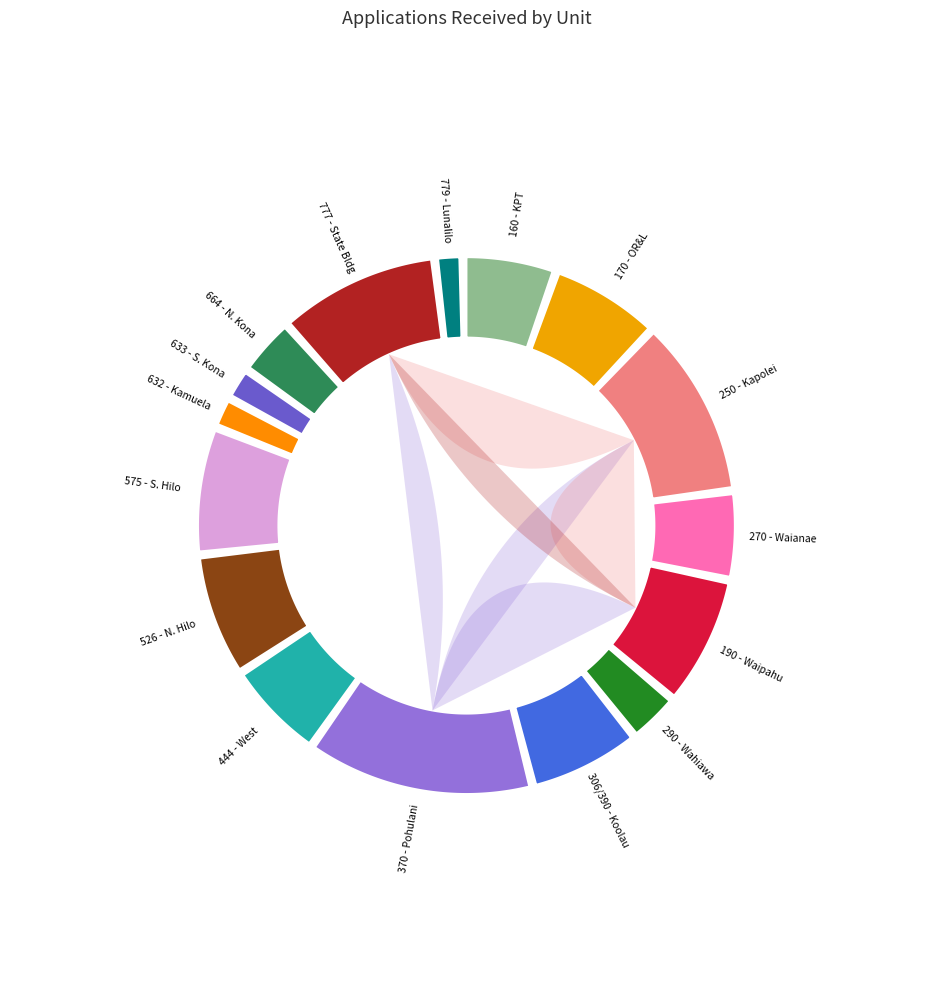

Does 575 - S. Hilo account for over 50% of the chart?

No